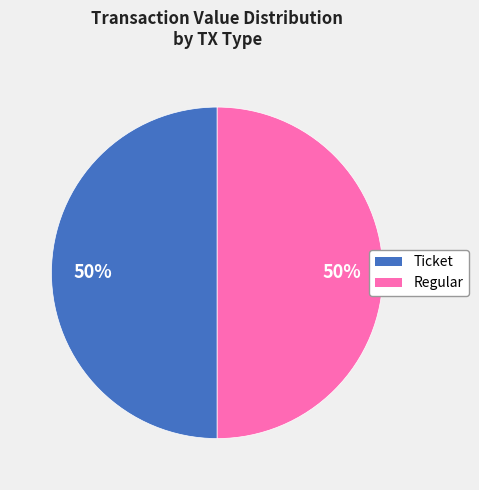

To the nearest percent, what is the average slice percentage?

50%